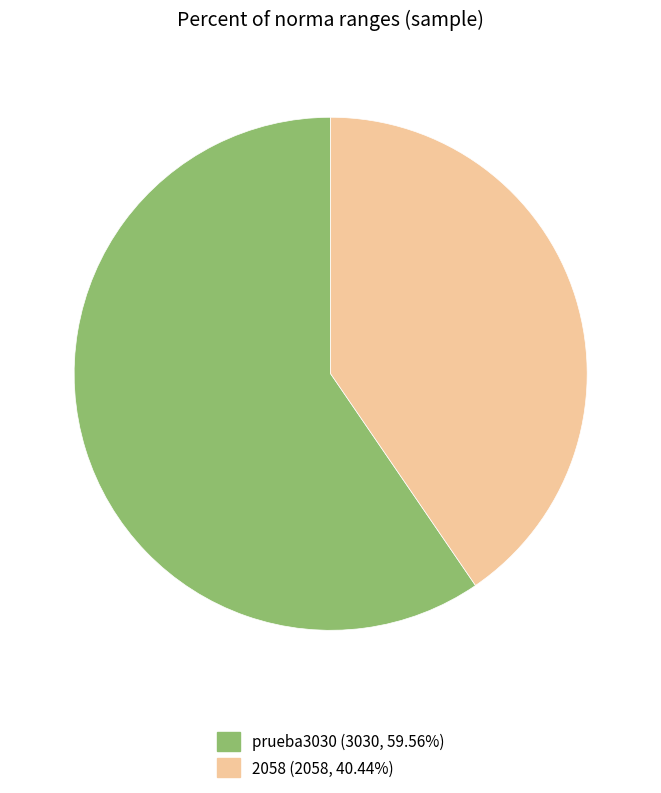

Rank the categories by value from lowest to highest.

2058, prueba3030